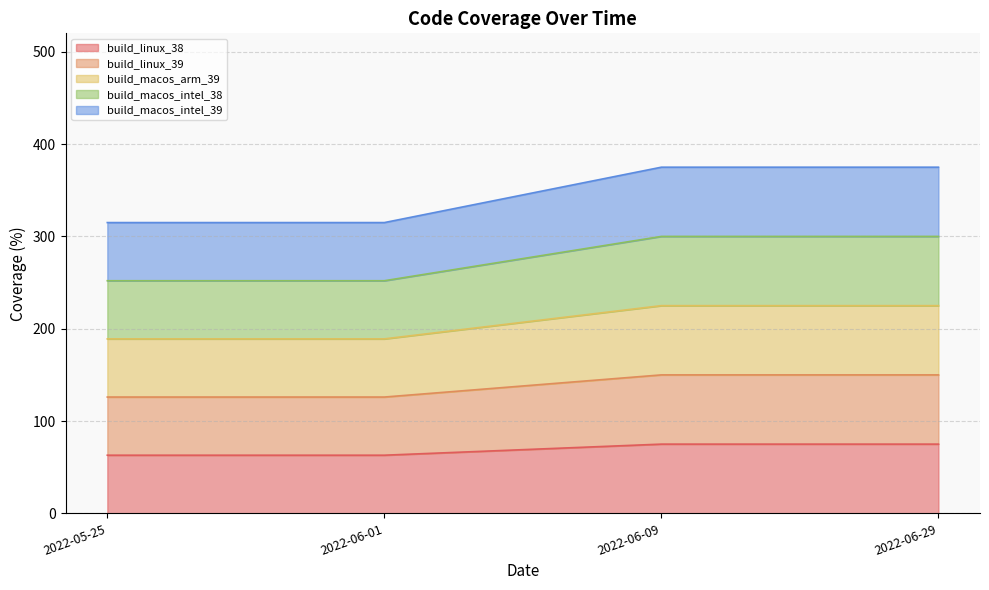

Which series has the largest range (max minus min)?

build_macos_intel_39